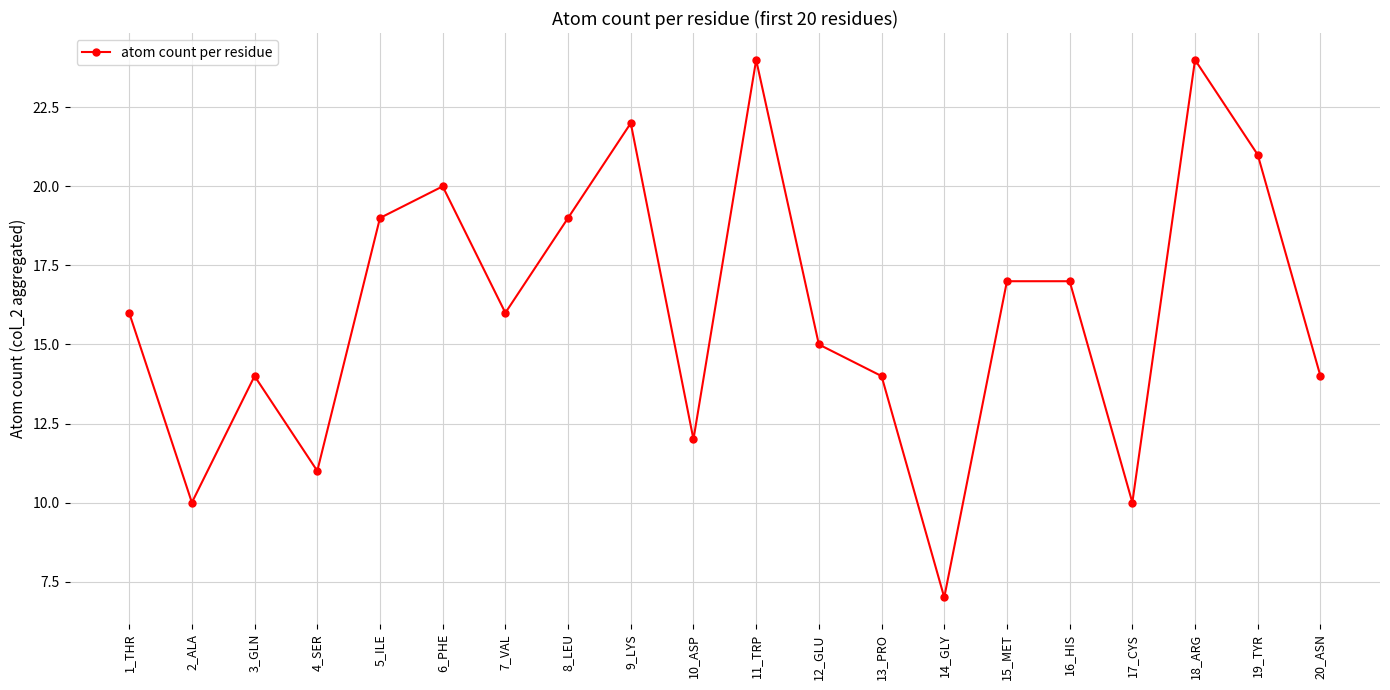

What is the ratio of the value at 3_GLN to the value at 14_GLY?

2.0